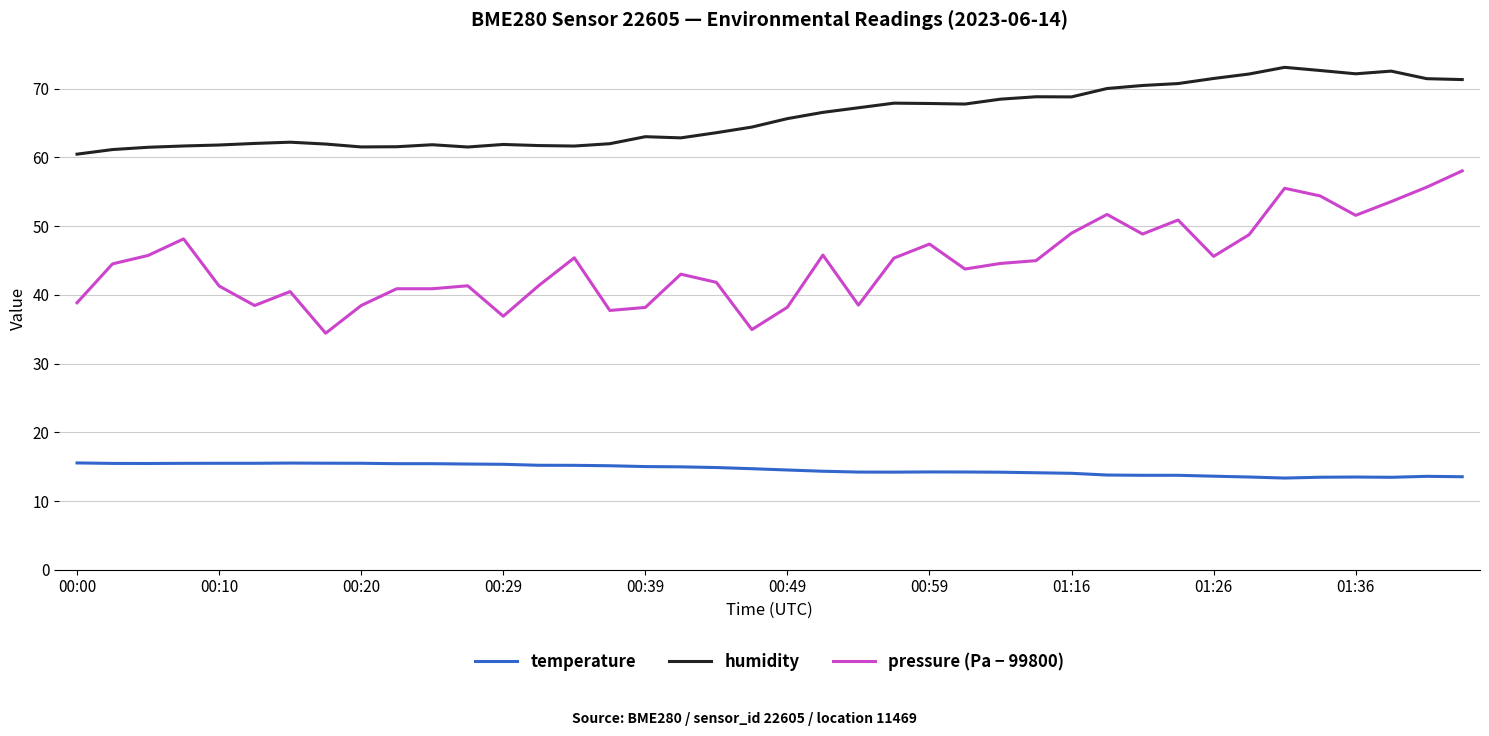

Rank the series by their average value, from highest to lowest.

humidity, pressure (Pa − 99800), temperature